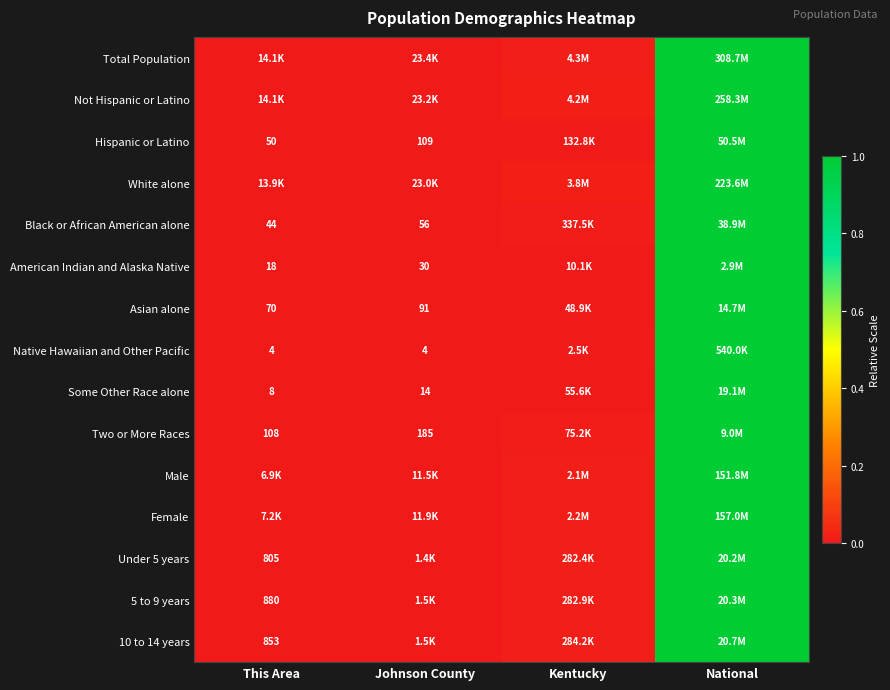

Is the value of Two or More Races at This Area greater than the value of Hispanic or Latino at Johnson County?

No